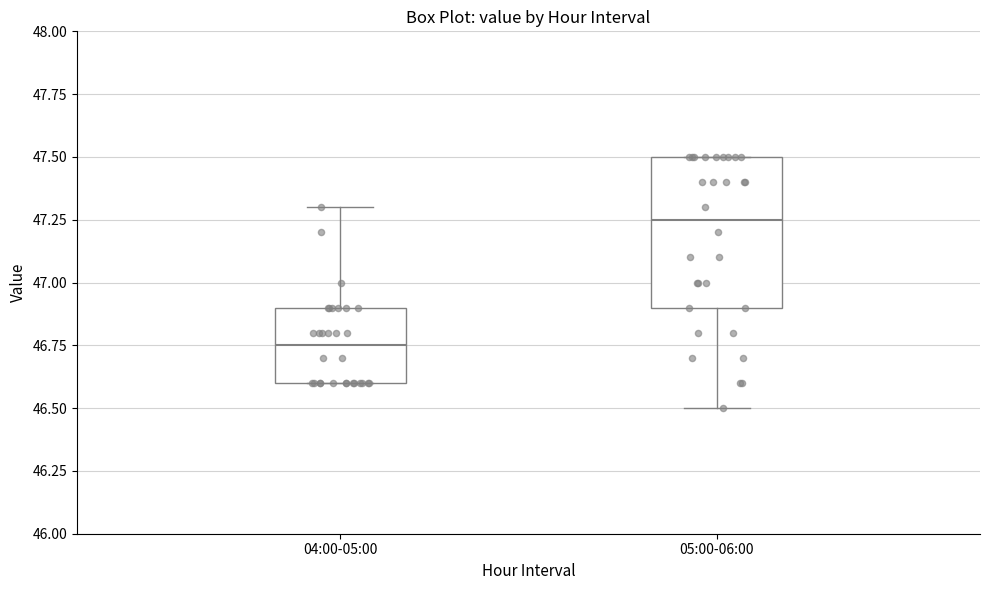

Comparing the boxes themselves (not the whiskers), which one is the tallest?

05:00-06:00